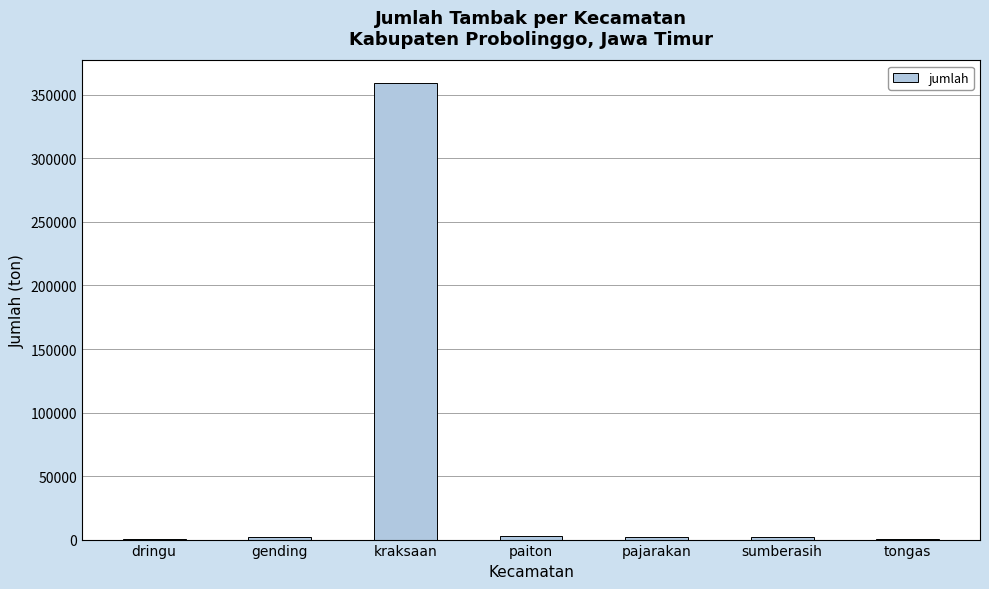

What is the difference between the values at gending and dringu?

1293.1